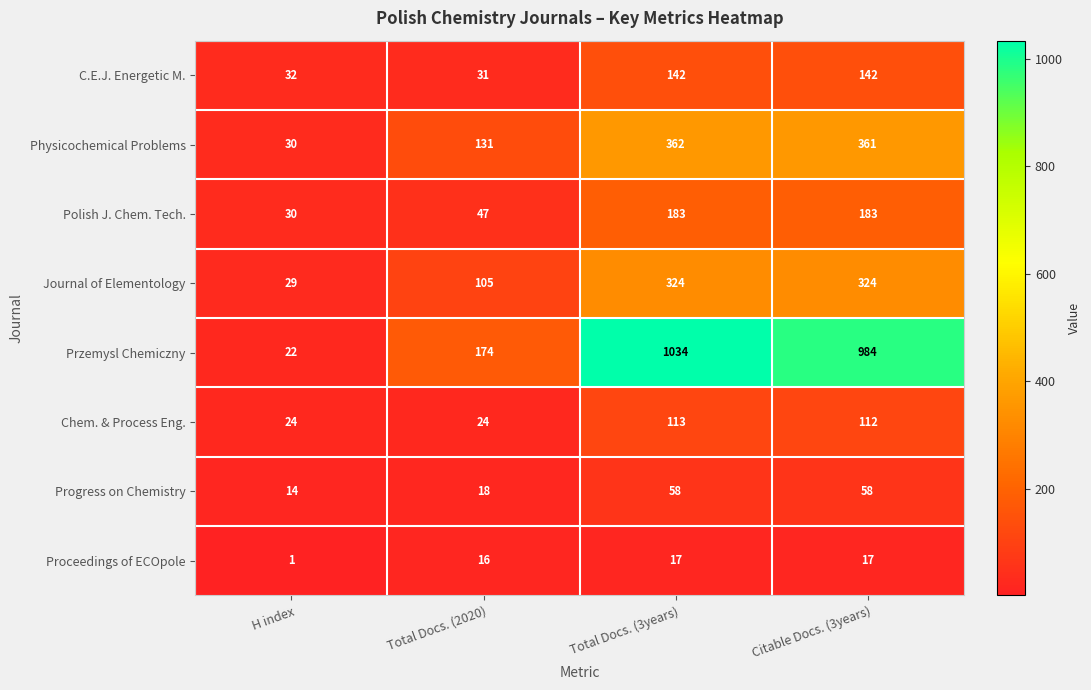

What is the difference between the highest and lowest values at Citable Docs. (3years)?

967